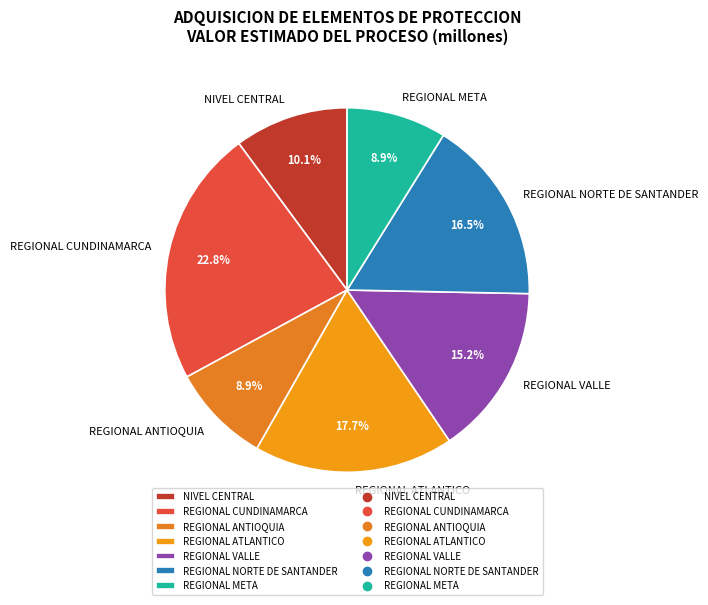

To the nearest percent, what percentage of the pie is NIVEL CENTRAL?

10%